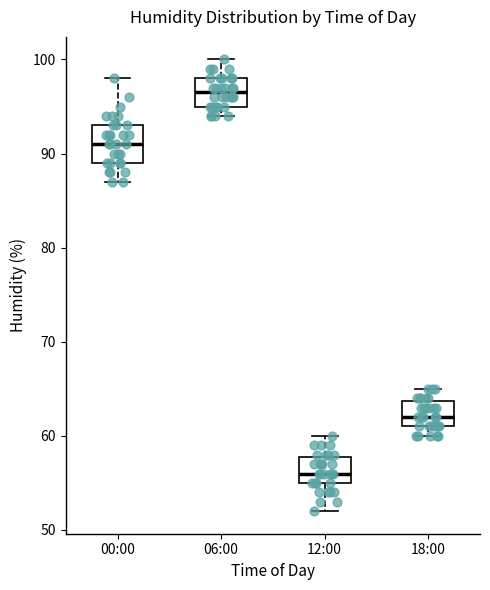

Which box's median line is the lowest?

12:00